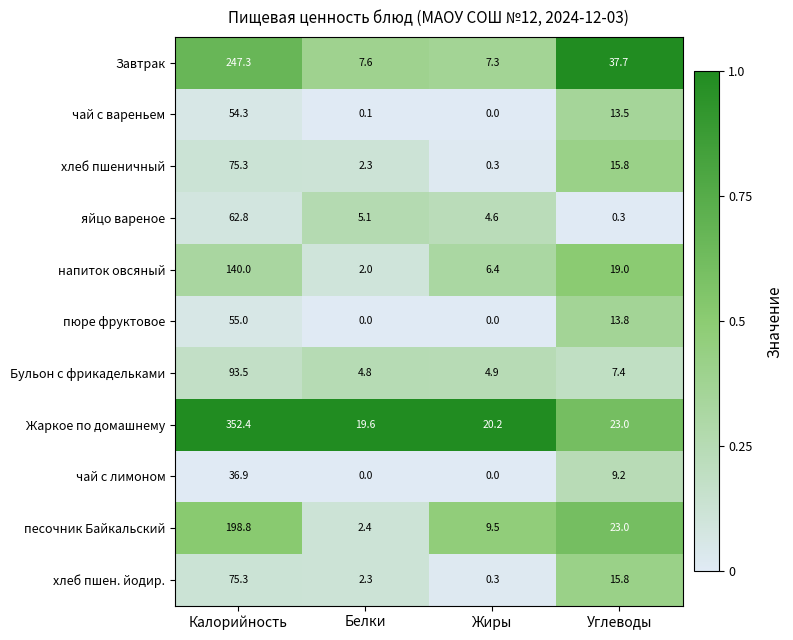

True or false: Бульон с фрикадельками has a value of 2.2 at Жиры.

False